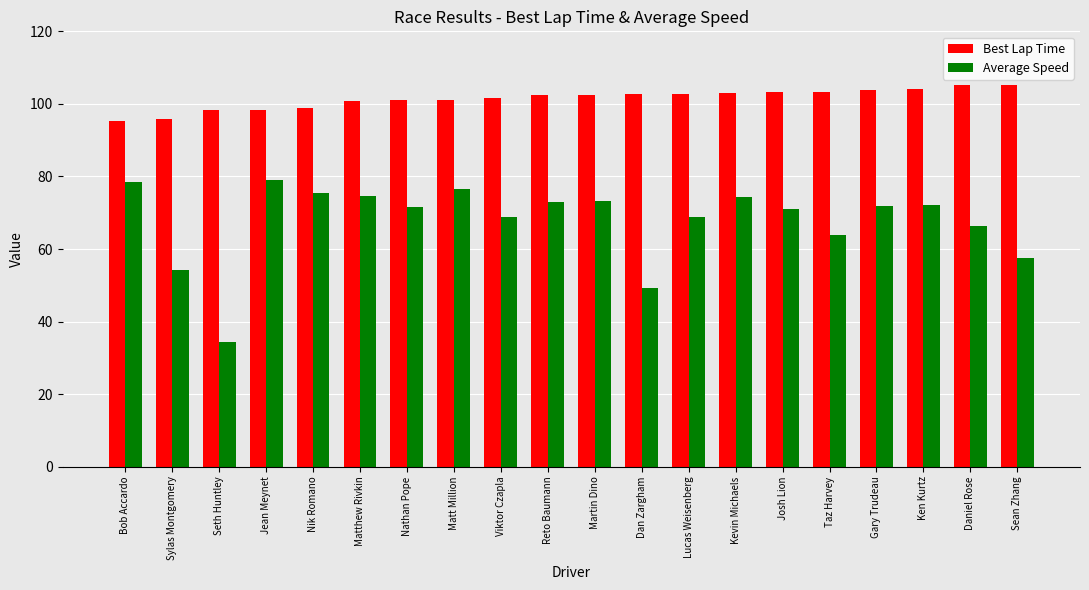

Count the number of categories in the chart.

20